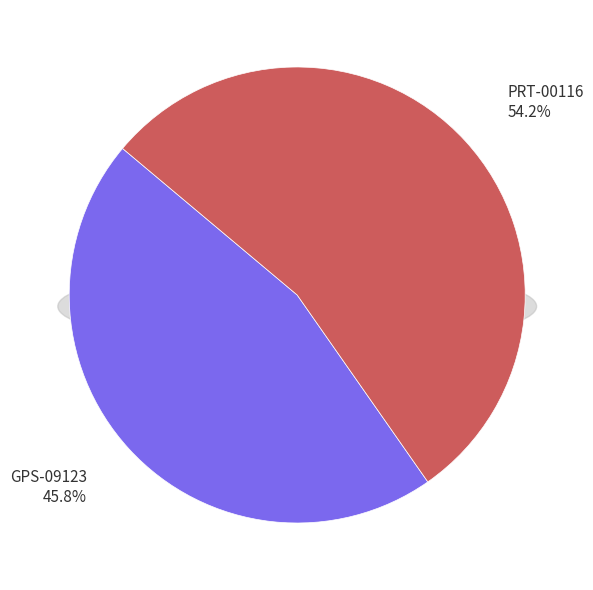

Which slice is the smallest?

GPS-09123